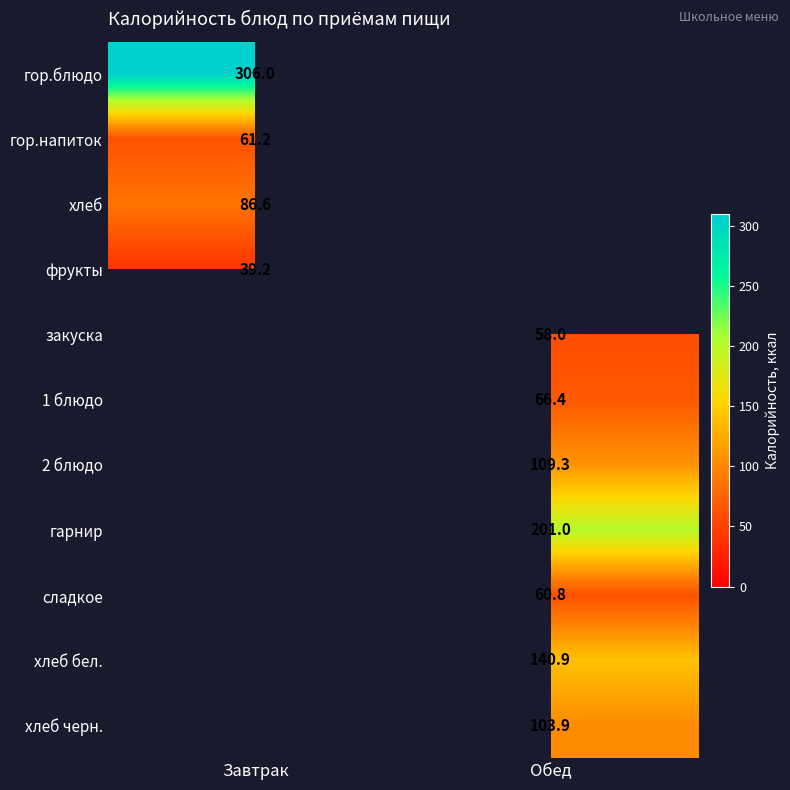

Is the value of хлеб at Завтрак greater than the value of гор.напиток at Завтрак?

Yes